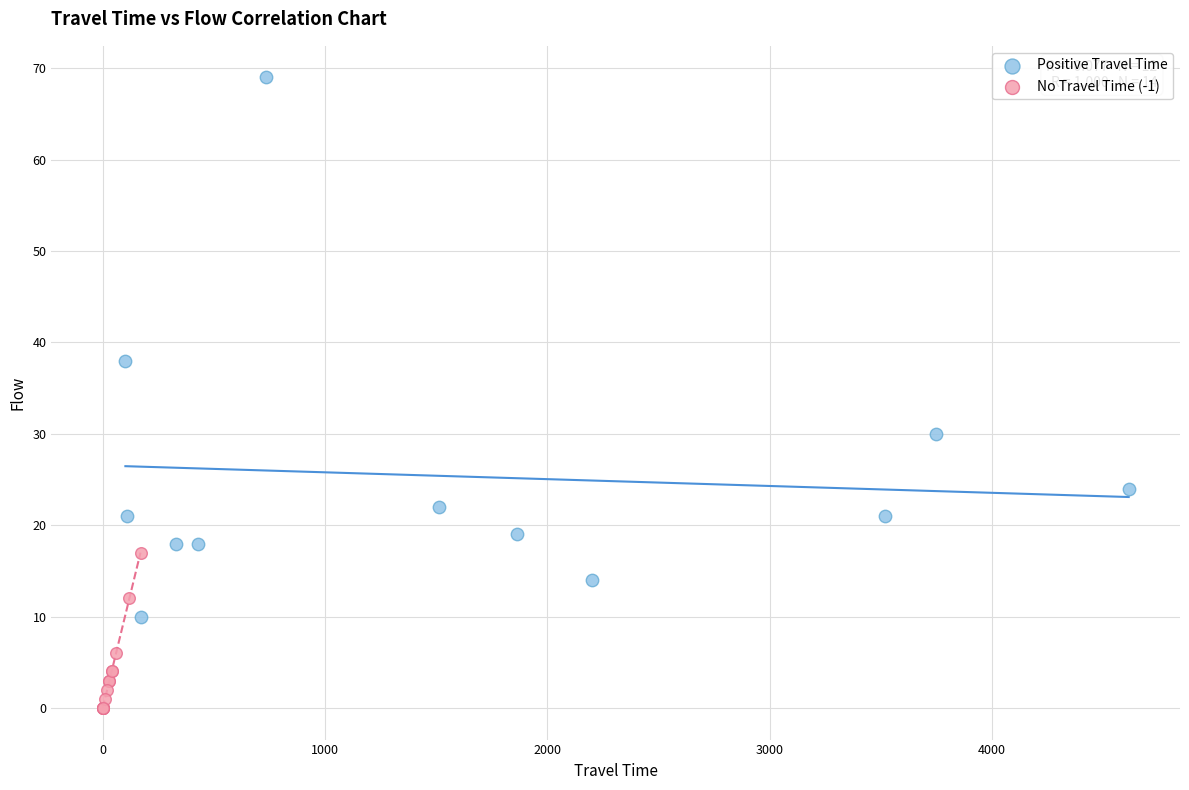

Which series reaches the maximum Y coordinate?

Positive Travel Time